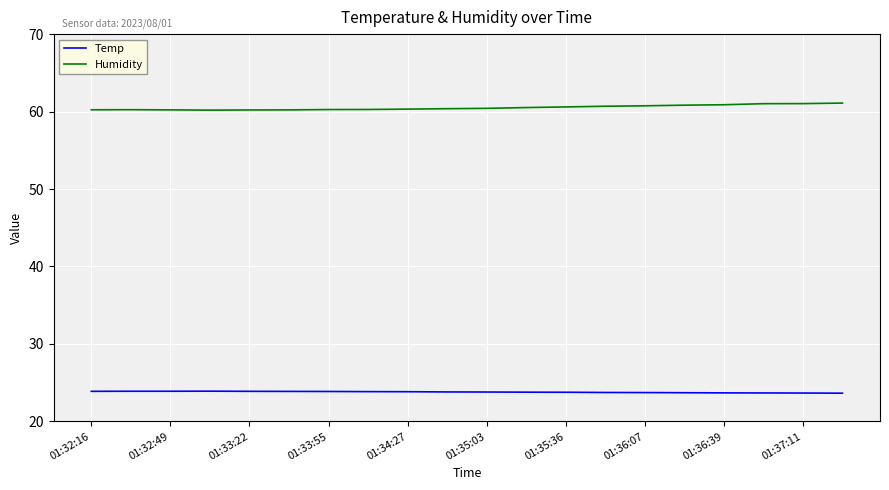

Which series has the largest total across all categories?

Humidity